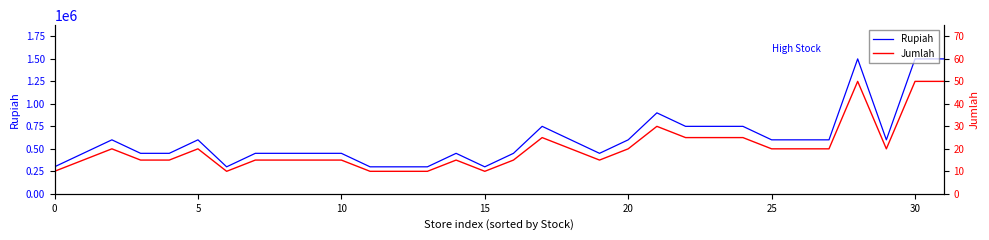

Rank the series by their maximum value, from lowest to highest.

Jumlah, Rupiah